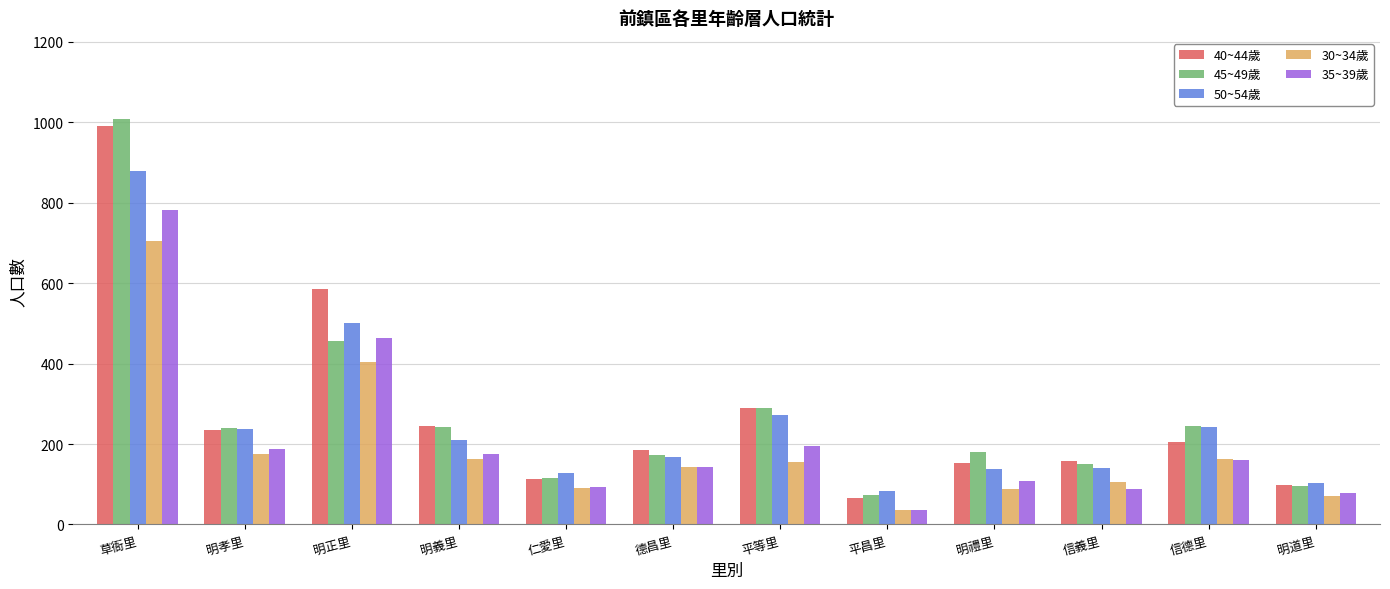

Which category has the lowest value in the 45~49歲 series?

平昌里